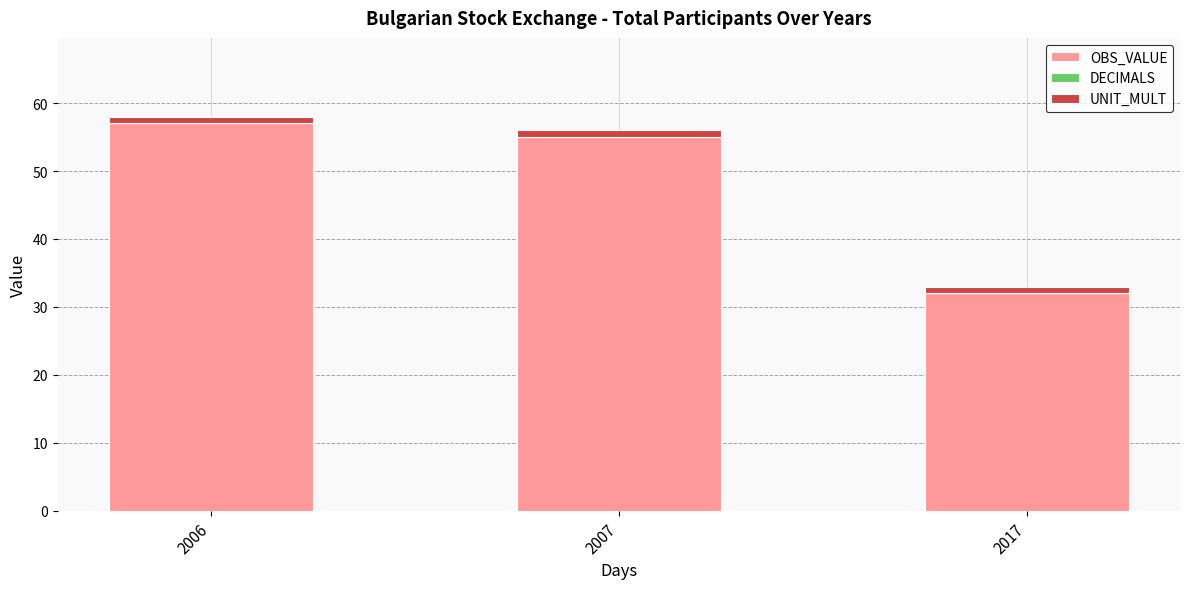

What is the maximum value for OBS_VALUE?

57